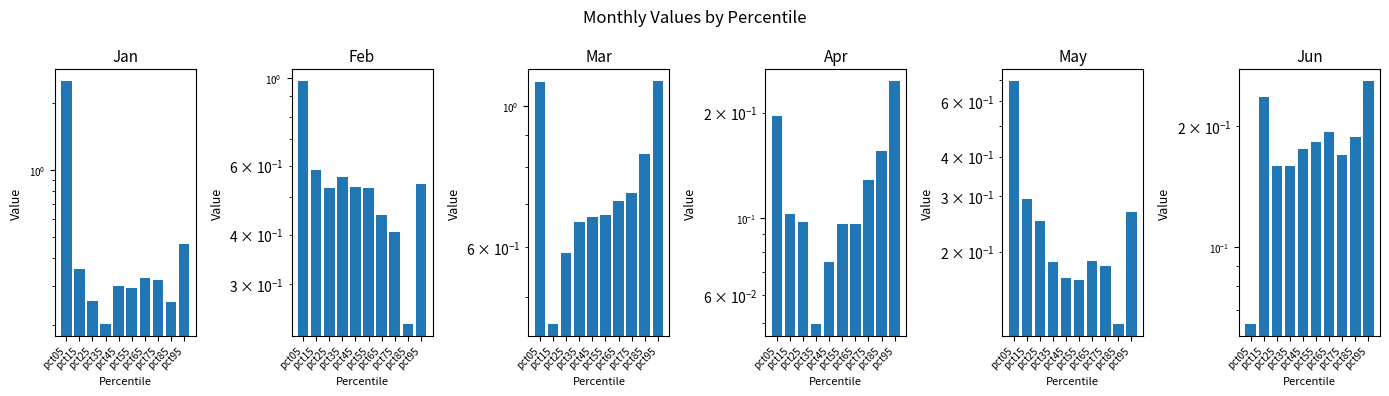

Which series has the largest total across all categories?

Mar